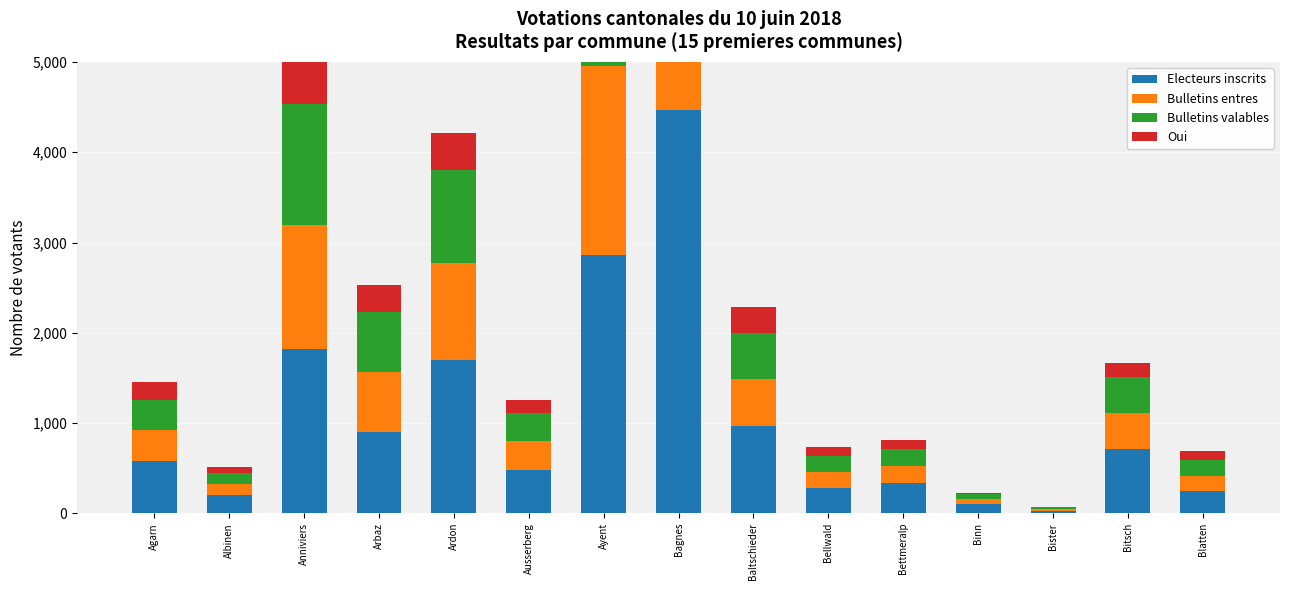

What is the label of the 12th bar from the right?

Arbaz